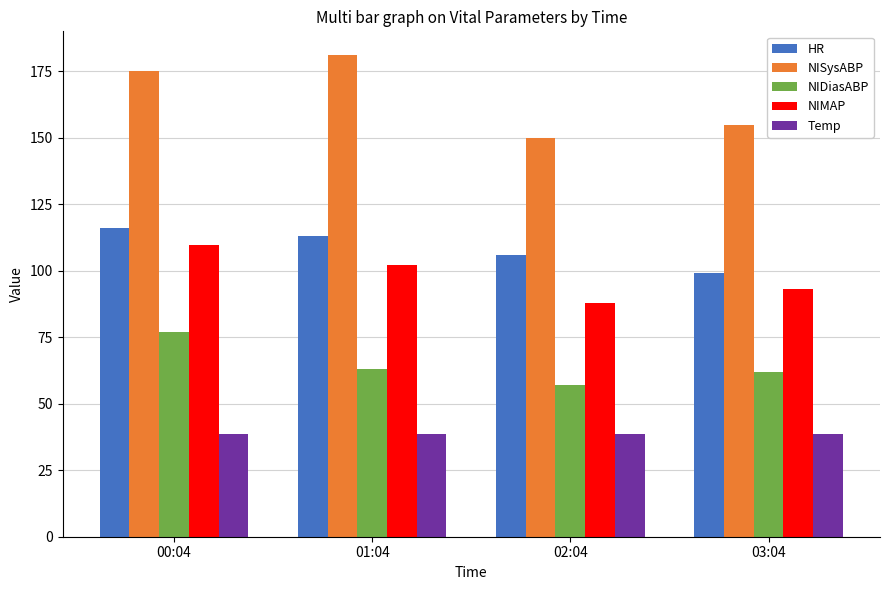

Reading right to left, what are all the values shown in this chart?

HR: 03:04=99.0	02:04=106.0	01:04=113.0	00:04=116.0
NISysABP: 03:04=155.0	02:04=150.0	01:04=181.0	00:04=175.0
NIDiasABP: 03:04=62.0	02:04=57.0	01:04=63.0	00:04=77.0
NIMAP: 03:04=93.0	02:04=88.0	01:04=102.3	00:04=109.7
Temp: 03:04=38.5	02:04=38.5	01:04=38.5	00:04=38.5